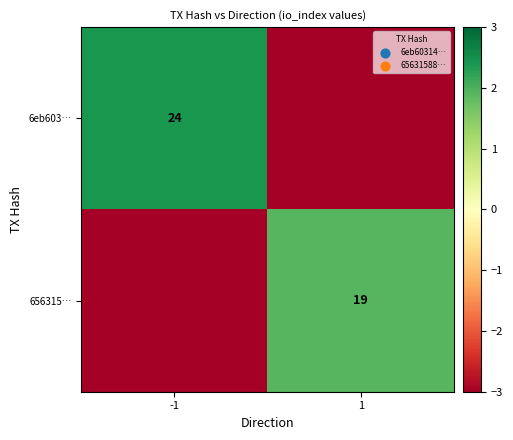

The 656315… series shows 19 at 1. True or false?

True